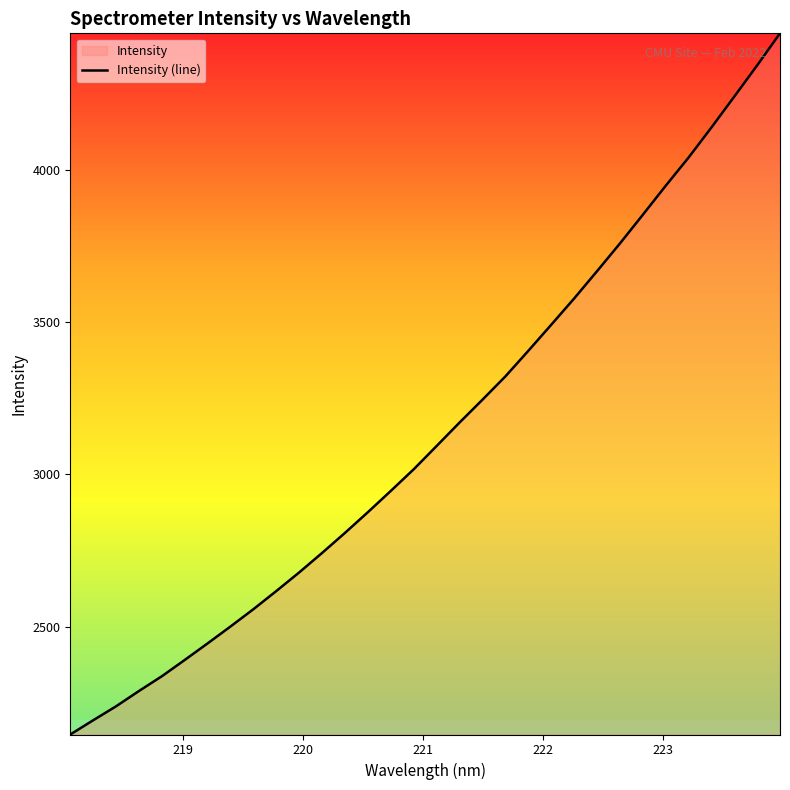

What is the difference between the maximum and minimum values?

2303.0